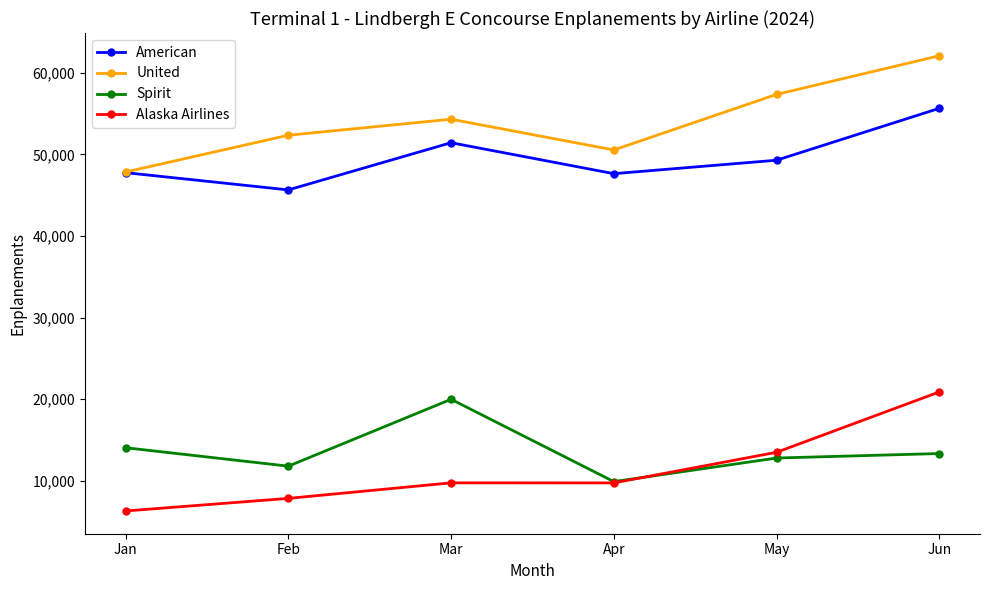

At how many categories does at least one series exceed 6488?

6